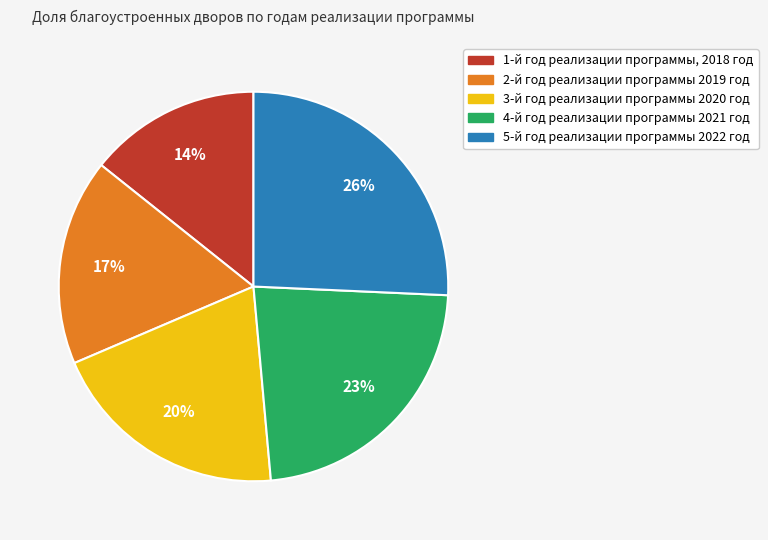

What percentage is the 4-й год реализации программы 2021 год slice, to the nearest percent?

23%